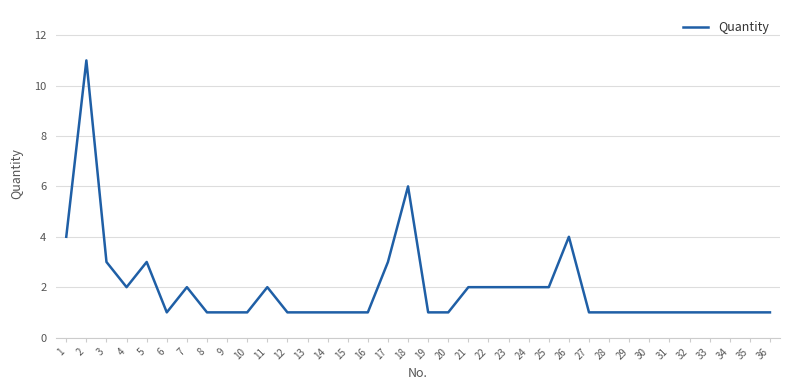

Reading right to left, extract all data points from this chart.

1	1	1	1	1	1	1	1	1	1	4	2	2	2	2	2	1	1	6	3	1	1	1	1	1	2	1	1	1	2	1	3	2	3	11	4